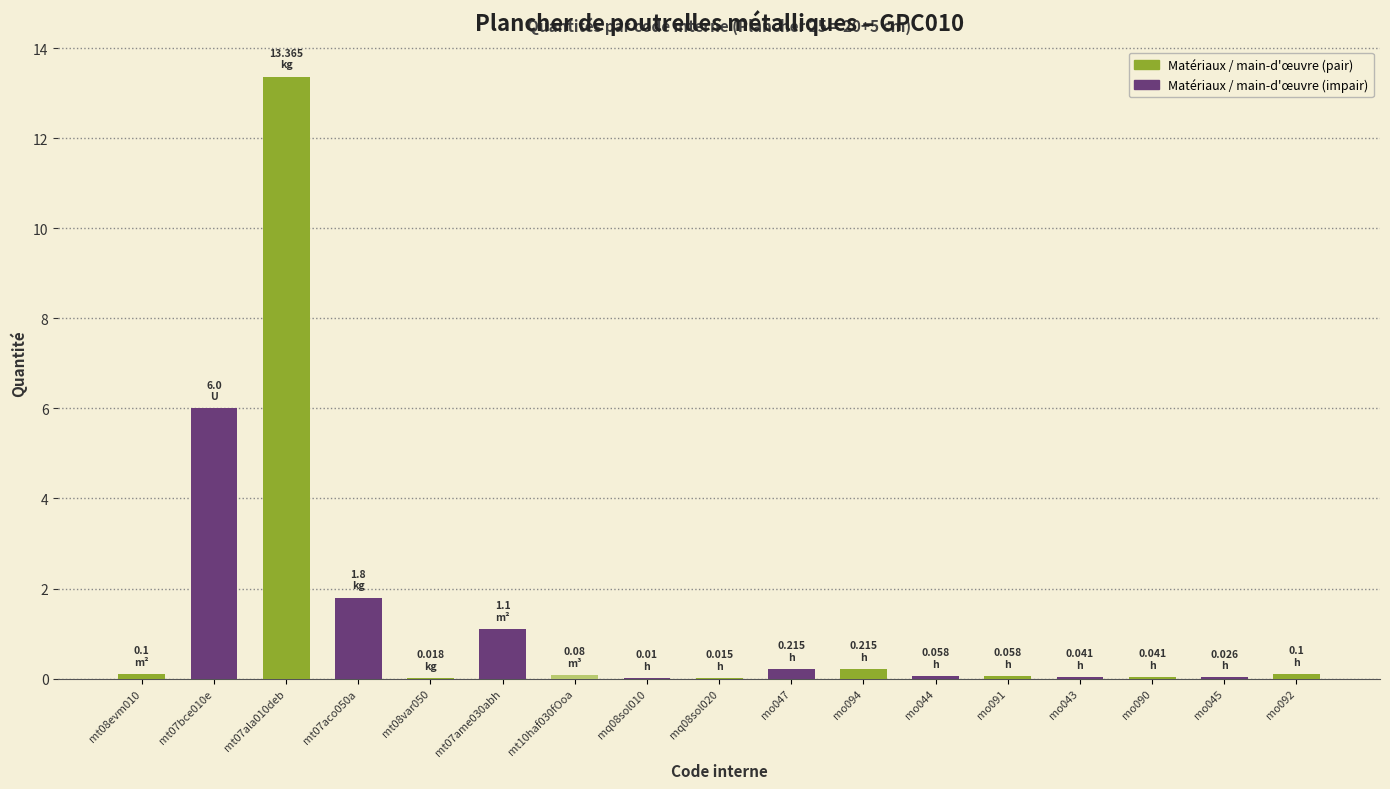

What is the sum of all values?

23.2